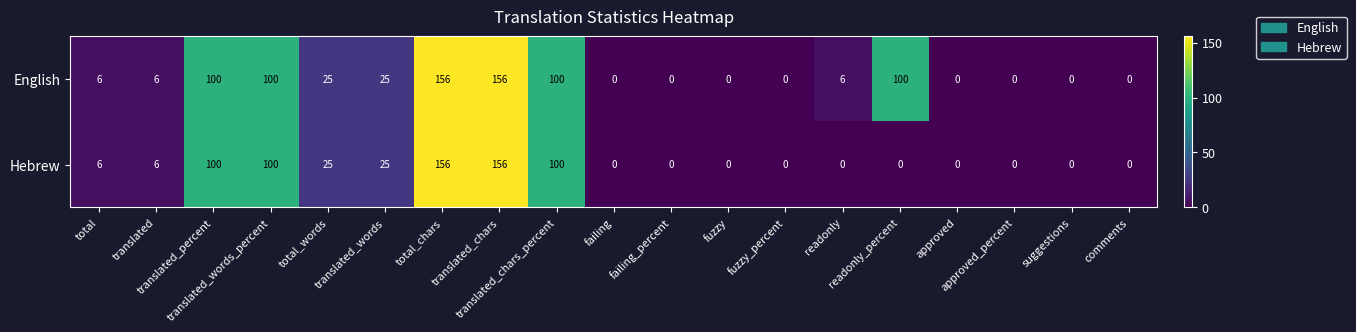

What is the maximum value shown in the chart?

156